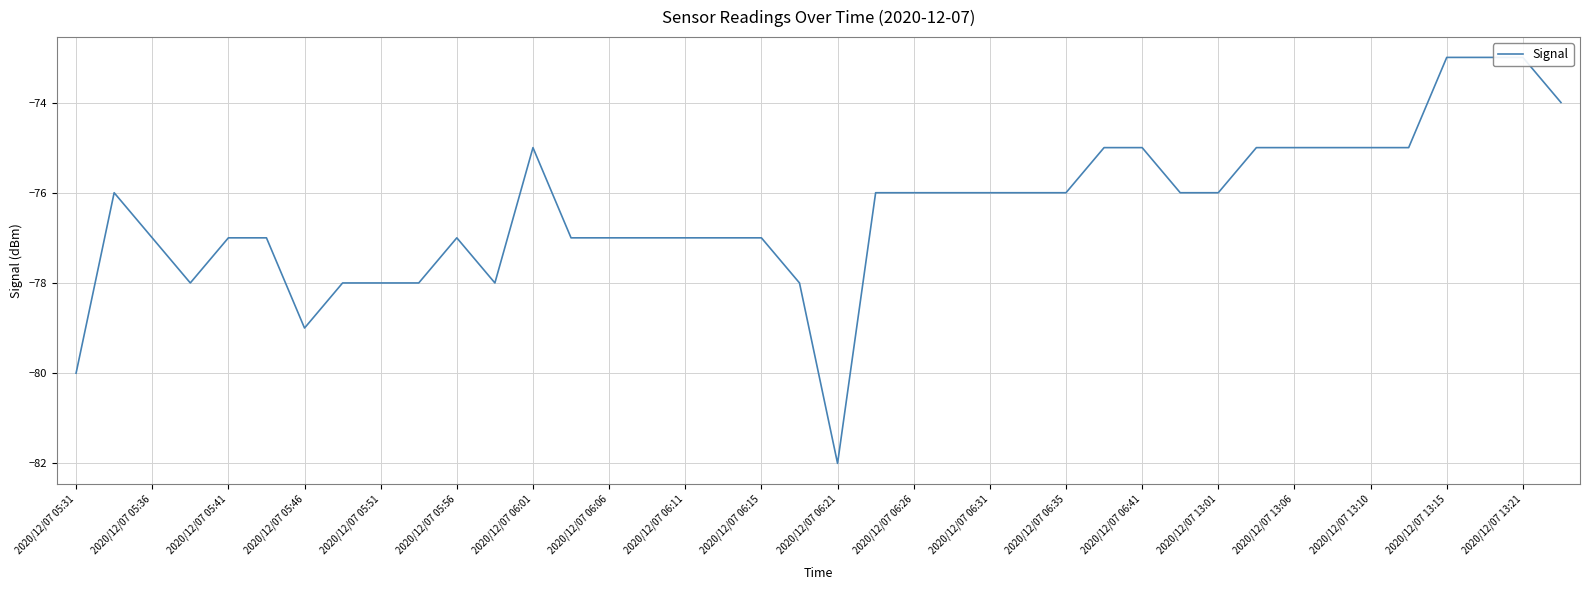

Reading right to left, extract all data points from this chart.

-74	-73	-73	-73	-75	-75	-75	-75	-75	-76	-76	-75	-75	-76	-76	-76	-76	-76	-76	-82	-78	-77	-77	-77	-77	-77	-77	-75	-78	-77	-78	-78	-78	-79	-77	-77	-78	-77	-76	-80